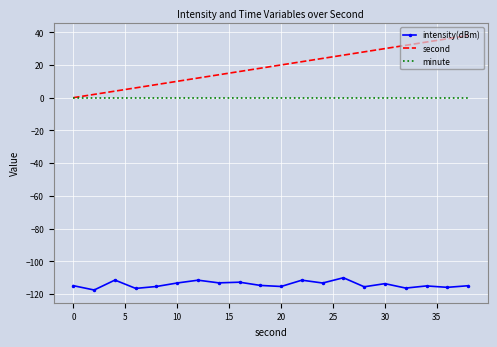

True or false: minute and intensity(dBm) cross at least once.

False